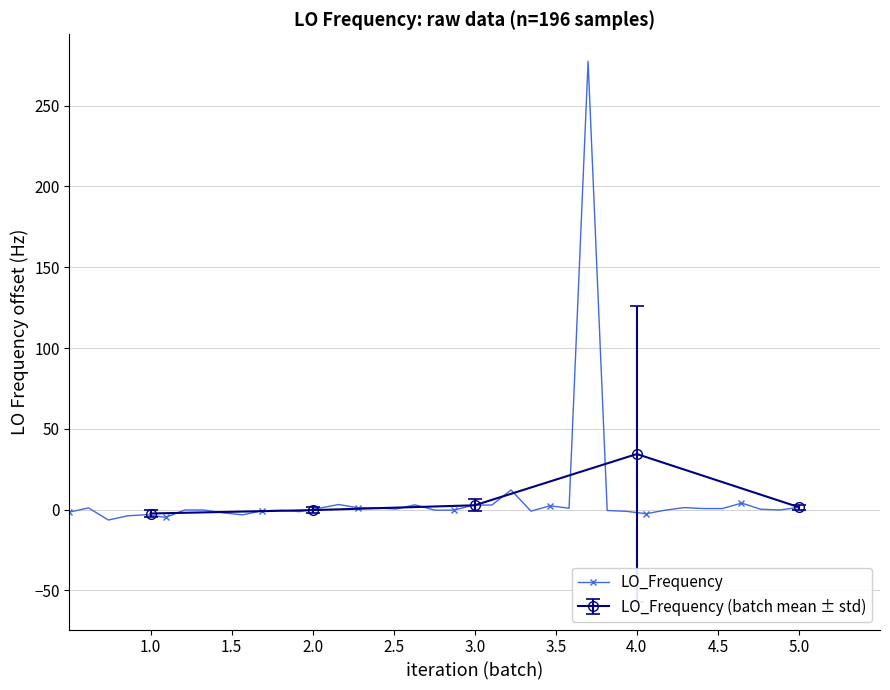

True or false: LO_Frequency has more than 0 points higher than both neighbors.

True